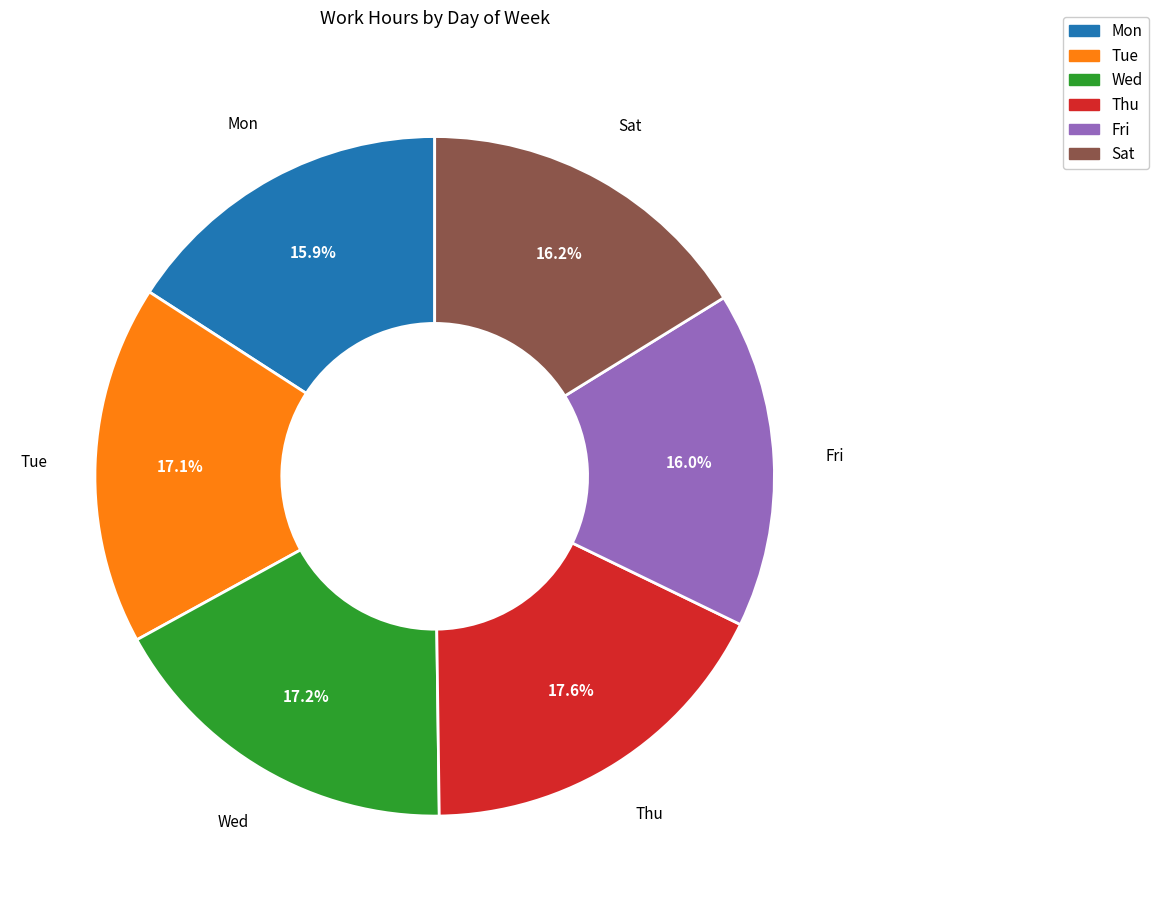

Does any single category account for the majority?

No